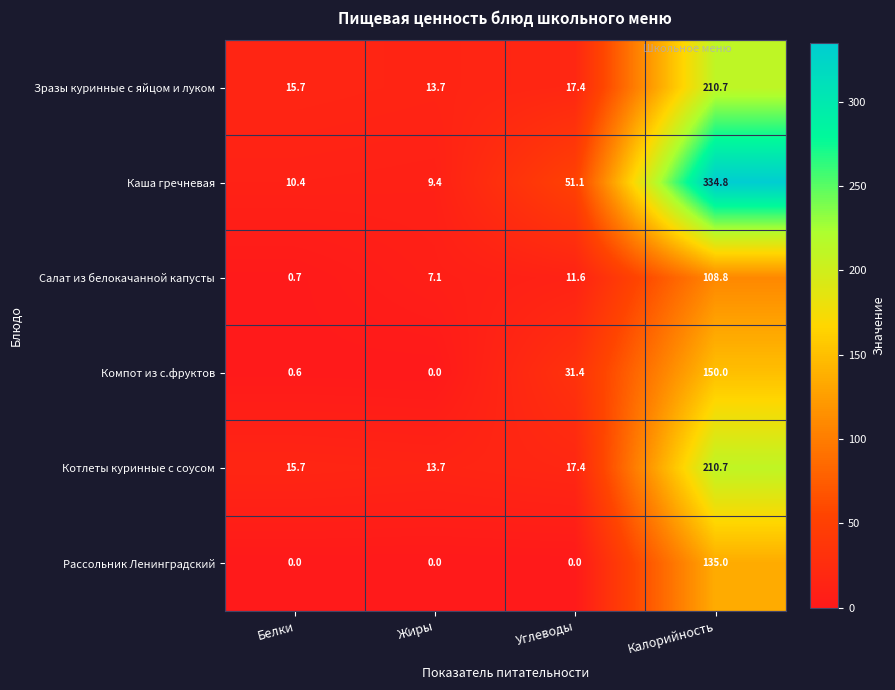

Which series has the widest spread of values?

Каша гречневая